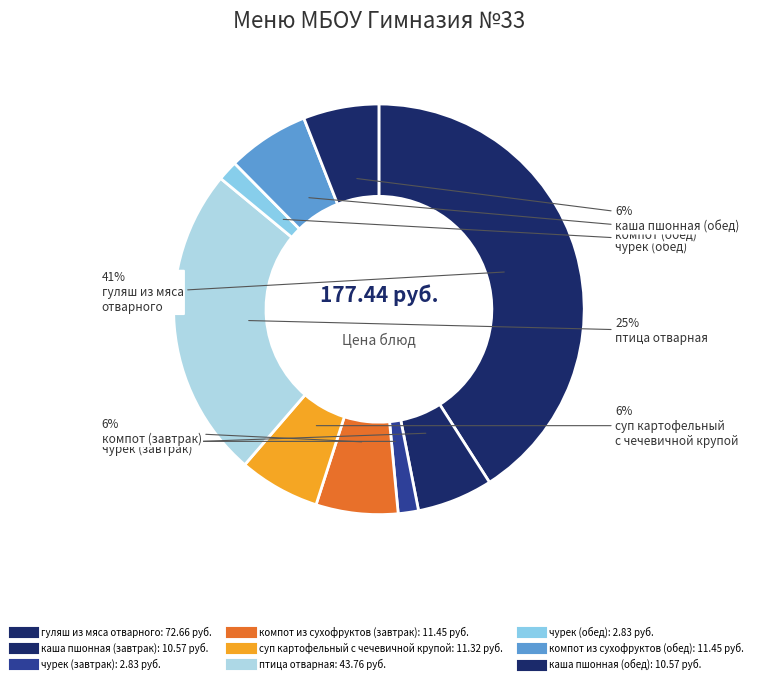

Count the number of slices in the pie.

9